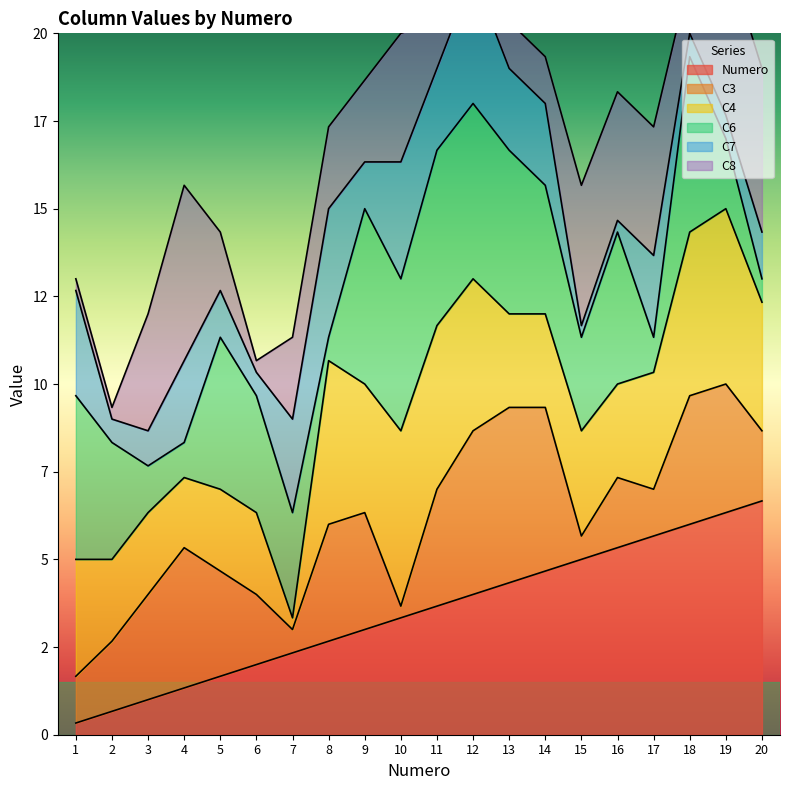

List the series in order of their peak value, highest first.

Numero, C3, C4, C6, C8, C7